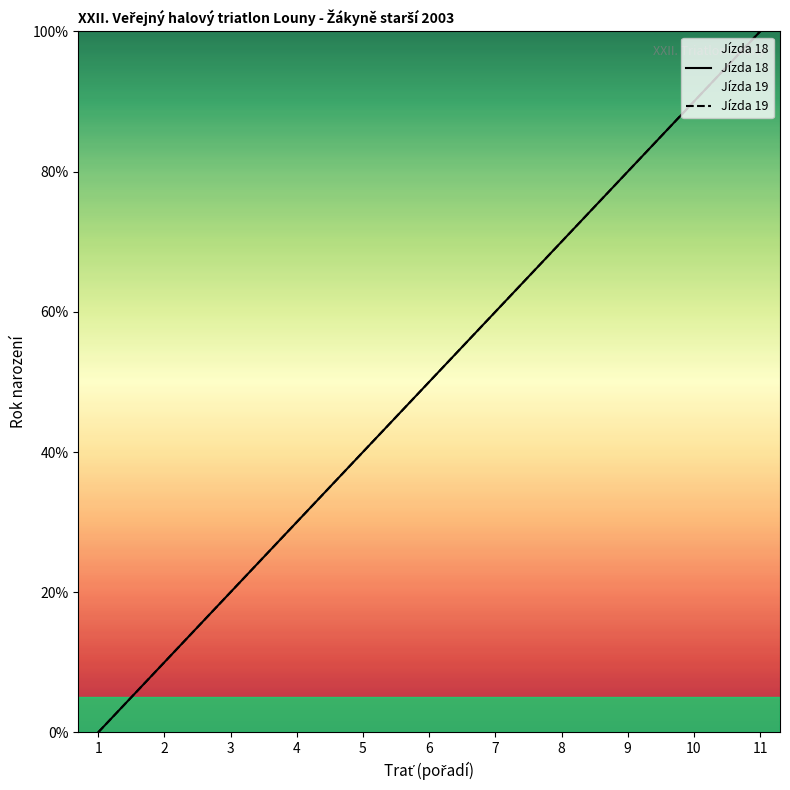

Reading right to left, extract all data points from this chart.

Jízda 18: 100	90	80	70	60	50	40	30	20	10	0
Jízda 19: 100	90	80	70	60	50	40	30	20	10	0